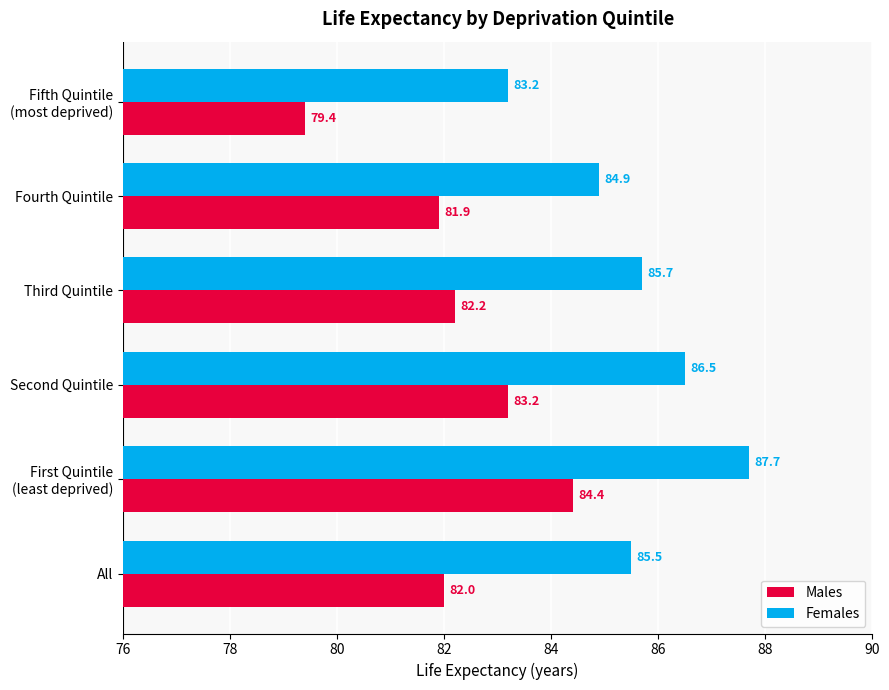

Which category has the lowest value across all series?

Fifth Quintile
(most deprived)